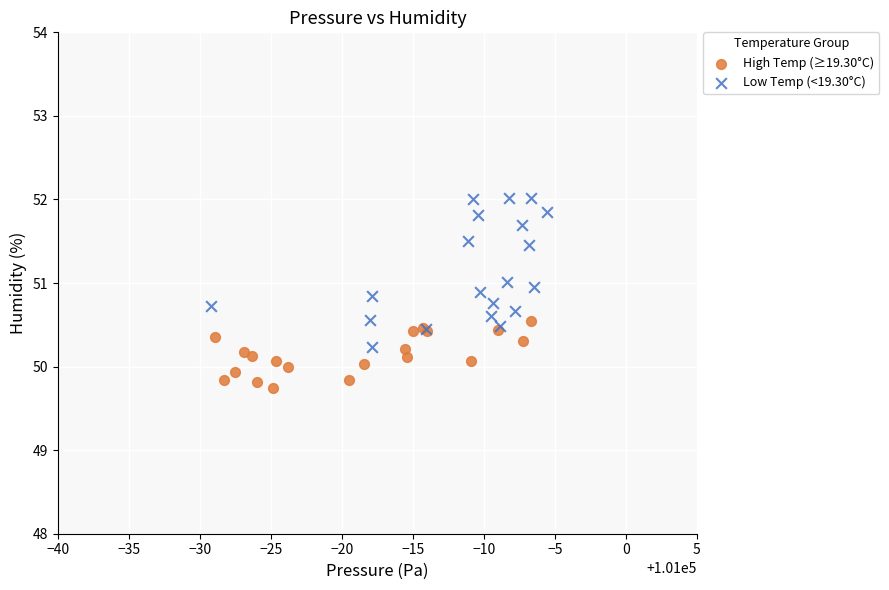

Which series contains the lowest Y value?

High Temp (≥19.30°C)